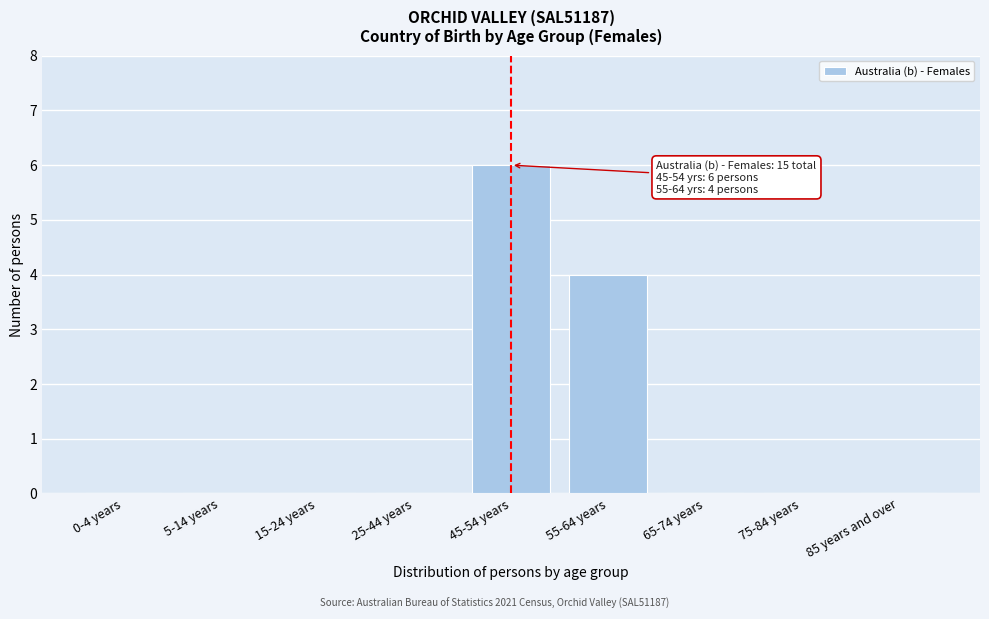

Reading left to right, list all the values displayed in this chart.

0-4 years=0	5-14 years=0	15-24 years=0	25-44 years=0	45-54 years=6	55-64 years=4	65-74 years=0	75-84 years=0	85 years and over=0